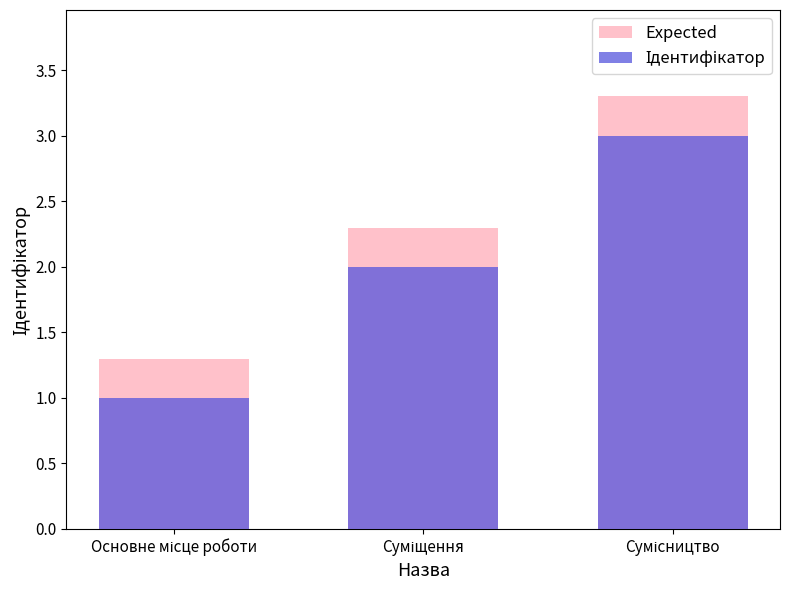

What is the total value across all series at Суміщення?

4.3